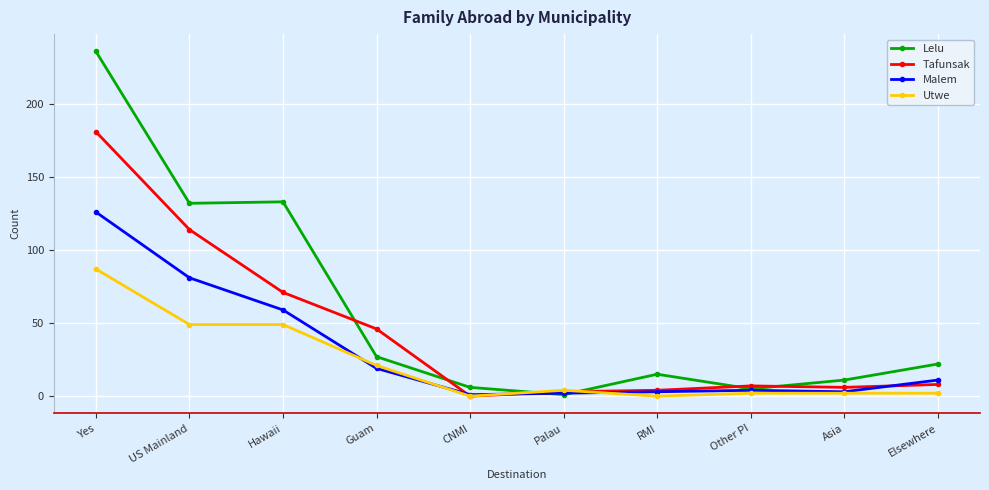

What is the greatest value displayed?

236